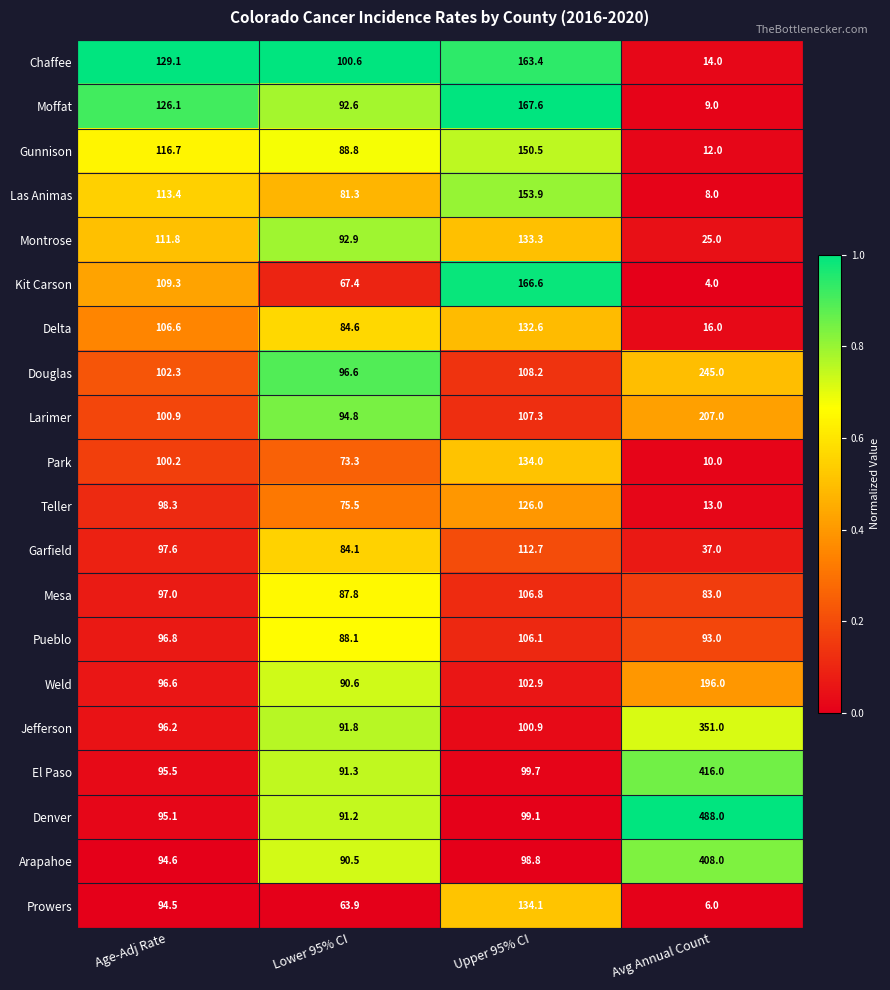

List the series in order of their peak value, lowest first.

Pueblo, Mesa, Garfield, Teller, Delta, Montrose, Park, Prowers, Gunnison, Las Animas, Chaffee, Kit Carson, Moffat, Weld, Larimer, Douglas, Jefferson, Arapahoe, El Paso, Denver